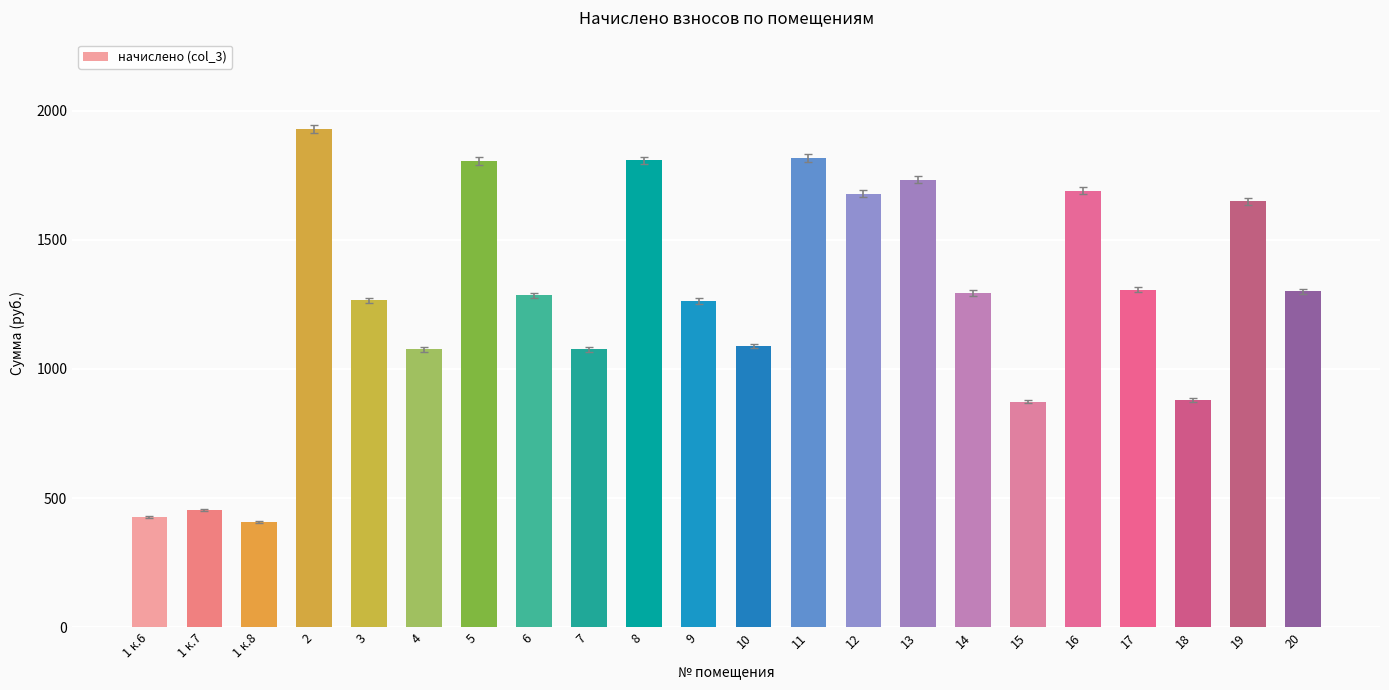

What is the label of the 13th bar from the right?

8